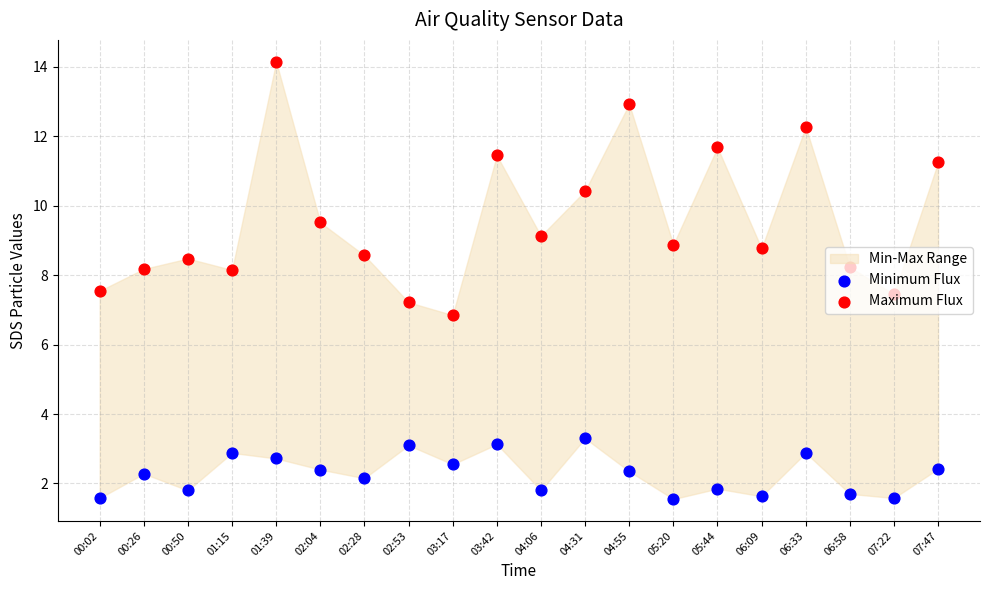

Which series reaches the maximum Y coordinate?

Maximum Flux